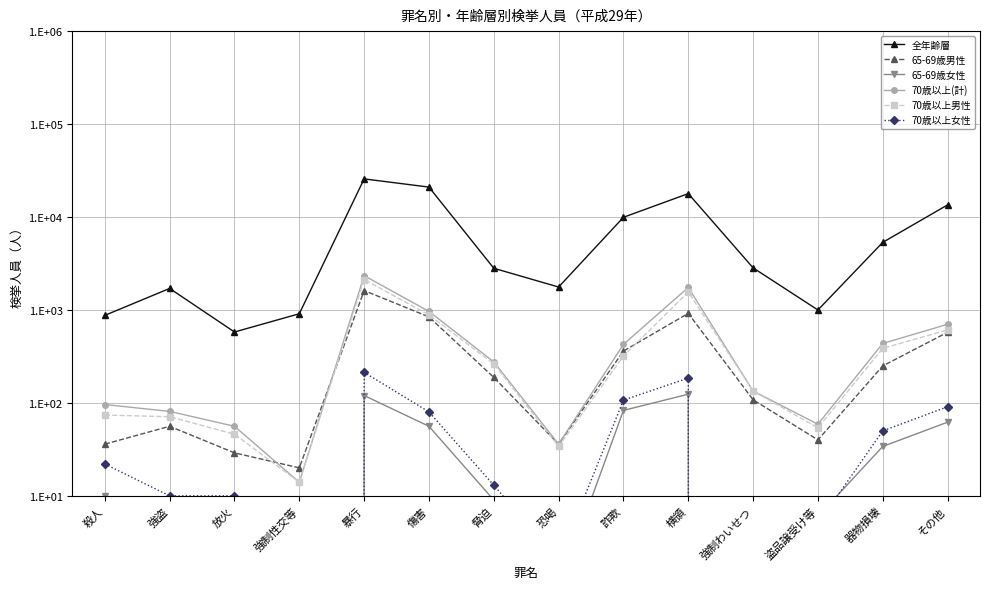

Which category has the highest value in the 70歳以上女性 series?

暴行